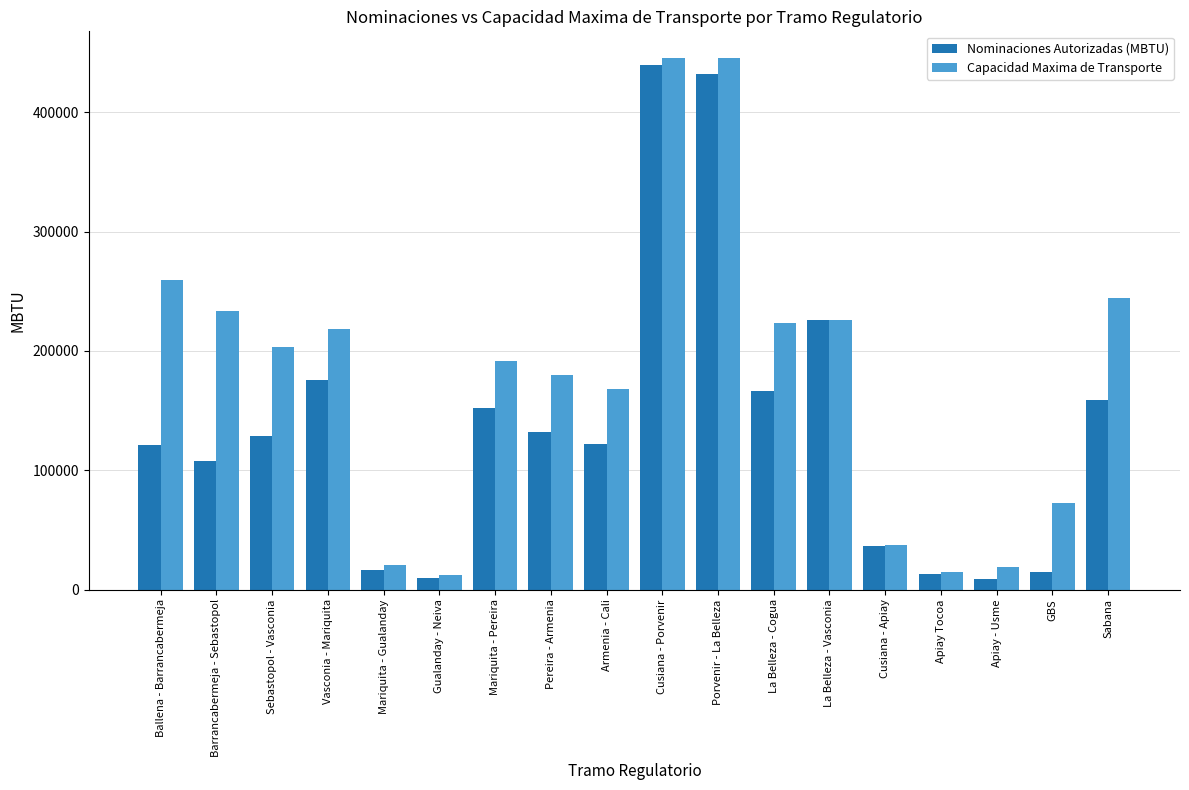

What is the difference between the highest and lowest values at Mariquita - Pereira?

38932.5